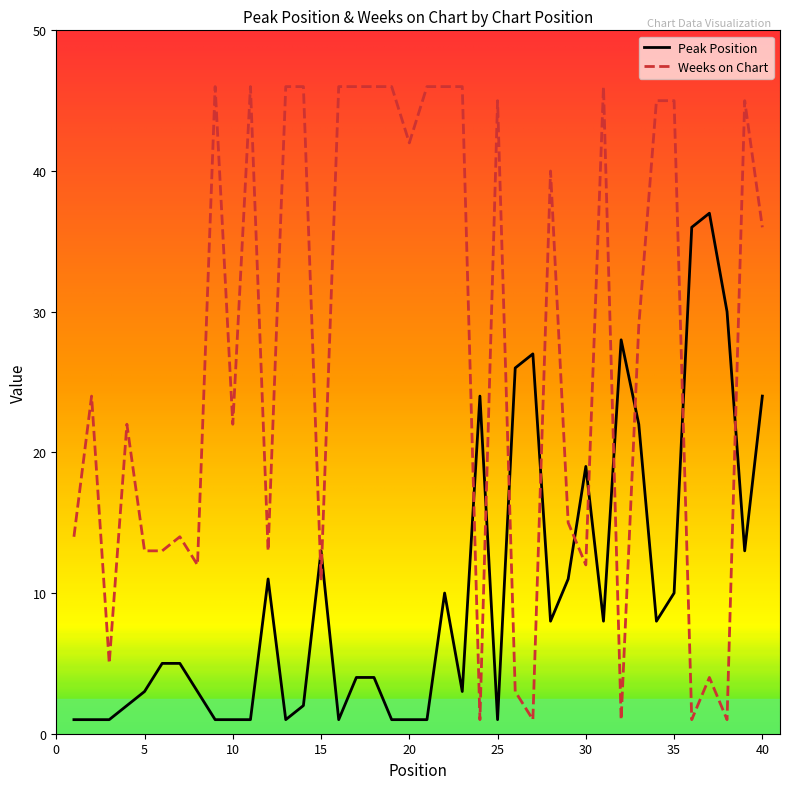

Which series has the largest range (max minus min)?

Weeks on Chart